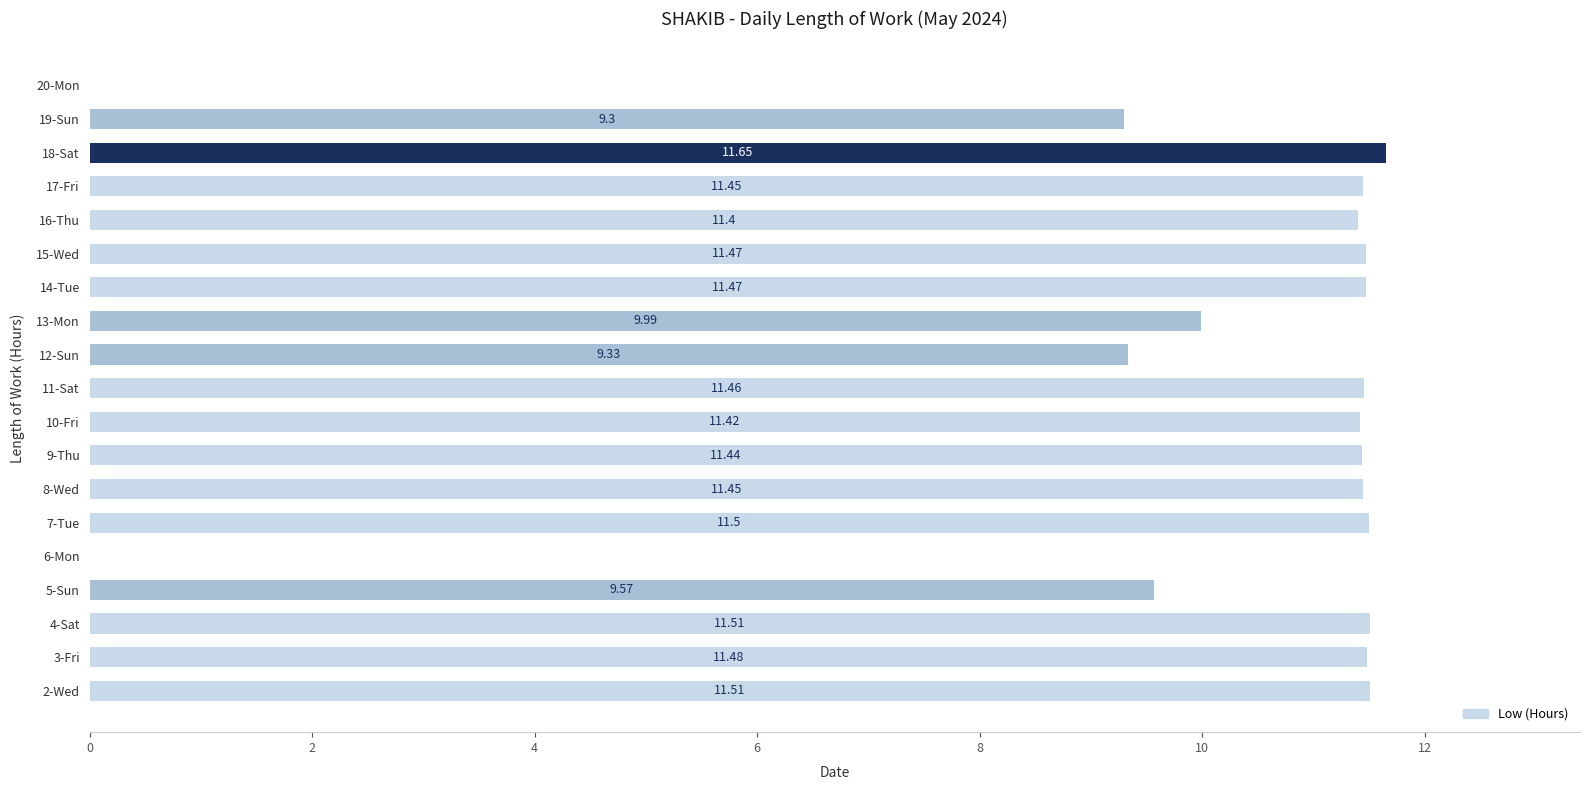

What is the change in value from 2-Wed to 13-Mon?

-1.5